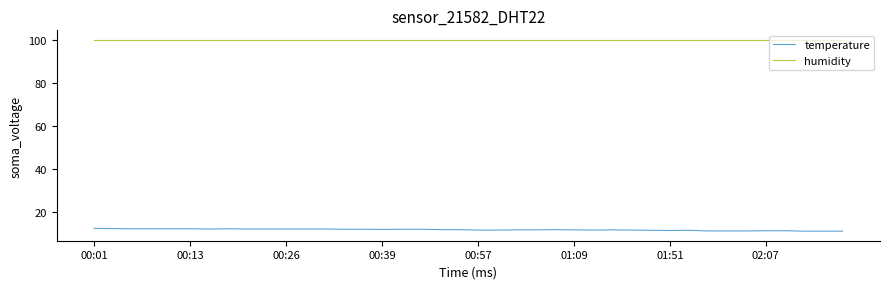

What is the minimum value for temperature?

11.0